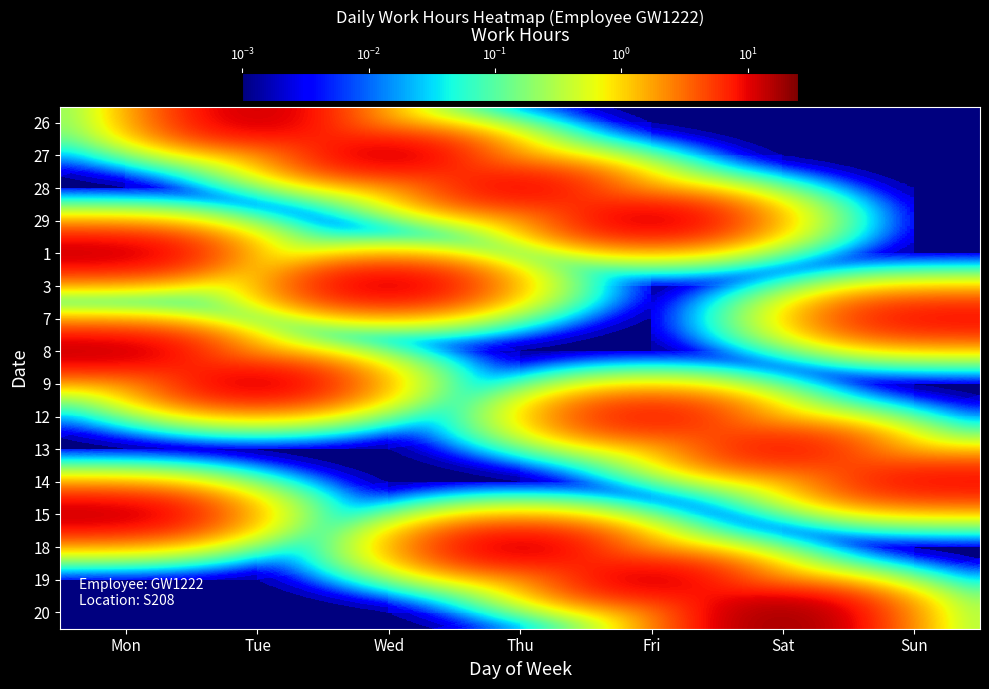

Reading right to left, what are all the values shown in this chart?

26: Sun=0.0	Sat=0.0	Fri=0.0	Thu=0.0	Wed=0.0	Tue=14.2	Mon=0.0
27: Sun=0.0	Sat=0.0	Fri=0.0	Thu=0.0	Wed=14.5	Tue=0.0	Mon=0.0
28: Sun=0.0	Sat=0.0	Fri=0.0	Thu=11.4	Wed=0.0	Tue=0.0	Mon=0.0
29: Sun=0.0	Sat=0.0	Fri=14.1	Thu=0.0	Wed=0.0	Tue=0.0	Mon=0.0
1: Sun=0.0	Sat=0.0	Fri=0.0	Thu=0.0	Wed=0.0	Tue=0.0	Mon=13.8
3: Sun=0.0	Sat=0.0	Fri=0.0	Thu=0.0	Wed=14.0	Tue=0.0	Mon=0.0
7: Sun=9.5	Sat=0.0	Fri=0.0	Thu=0.0	Wed=0.0	Tue=0.0	Mon=0.0
8: Sun=0.0	Sat=0.0	Fri=0.0	Thu=0.0	Wed=0.0	Tue=0.0	Mon=14.2
9: Sun=0.0	Sat=0.0	Fri=0.0	Thu=0.0	Wed=0.0	Tue=14.0	Mon=0.0
12: Sun=0.0	Sat=0.0	Fri=9.1	Thu=0.0	Wed=0.0	Tue=0.0	Mon=0.0
13: Sun=0.0	Sat=9.5	Fri=0.0	Thu=0.0	Wed=0.0	Tue=0.0	Mon=0.0
14: Sun=9.5	Sat=0.0	Fri=0.0	Thu=0.0	Wed=0.0	Tue=0.0	Mon=0.0
15: Sun=0.0	Sat=0.0	Fri=0.0	Thu=0.0	Wed=0.0	Tue=0.0	Mon=14.1
18: Sun=0.0	Sat=0.0	Fri=0.0	Thu=14.2	Wed=0.0	Tue=0.0	Mon=0.0
19: Sun=0.0	Sat=0.0	Fri=14.1	Thu=0.0	Wed=0.0	Tue=0.0	Mon=0.0
20: Sun=0.0	Sat=20.9	Fri=0.0	Thu=0.0	Wed=0.0	Tue=0.0	Mon=0.0